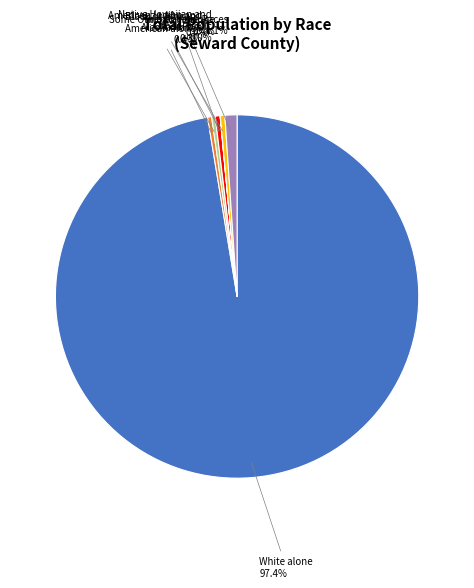

What is the largest slice in the pie chart?

White alone